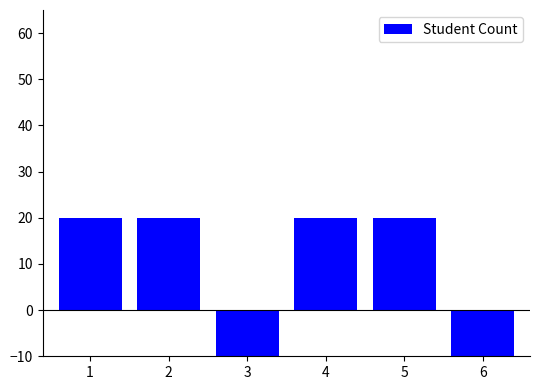

What is the value of the 5th bar from the left?

20